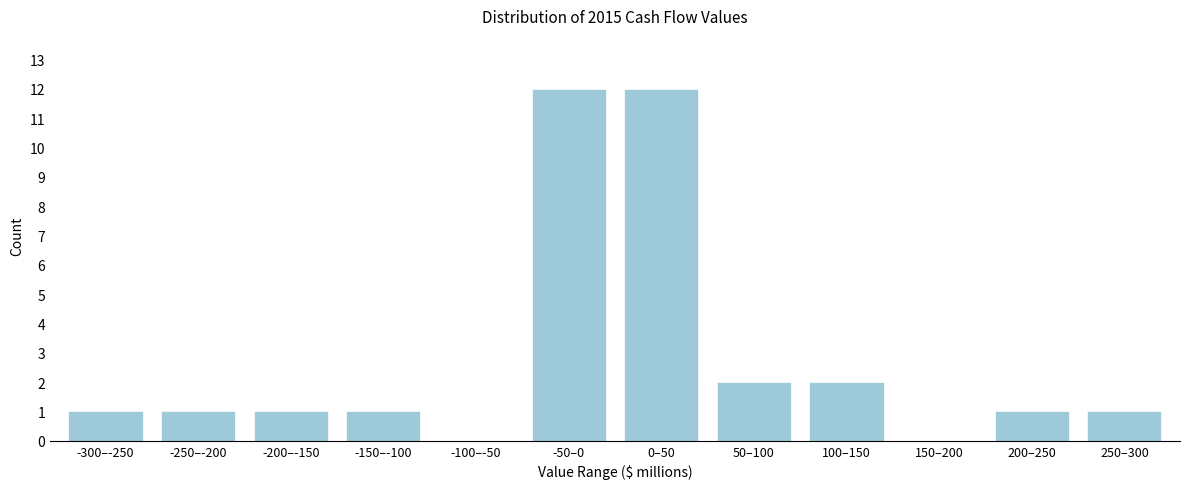

Reading right to left, what are all the values shown in this chart?

250–300=1	200–250=1	150–200=0	100–150=2	50–100=2	0–50=12	-50–0=12	-100–-50=0	-150–-100=1	-200–-150=1	-250–-200=1	-300–-250=1